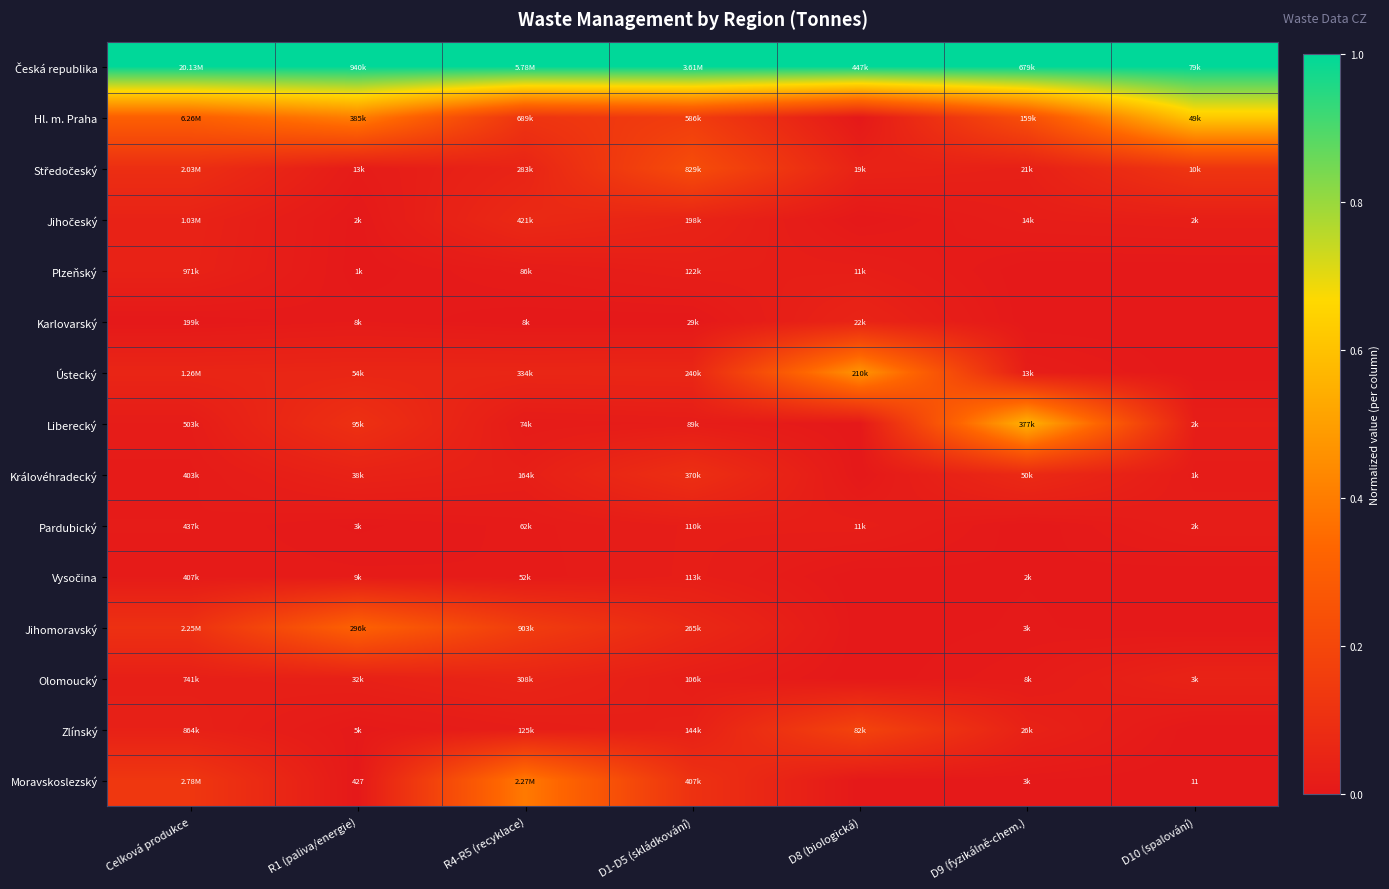

True or false: Ústecký has a value of 0.0 at D9 (fyzikálně-chem.).

True